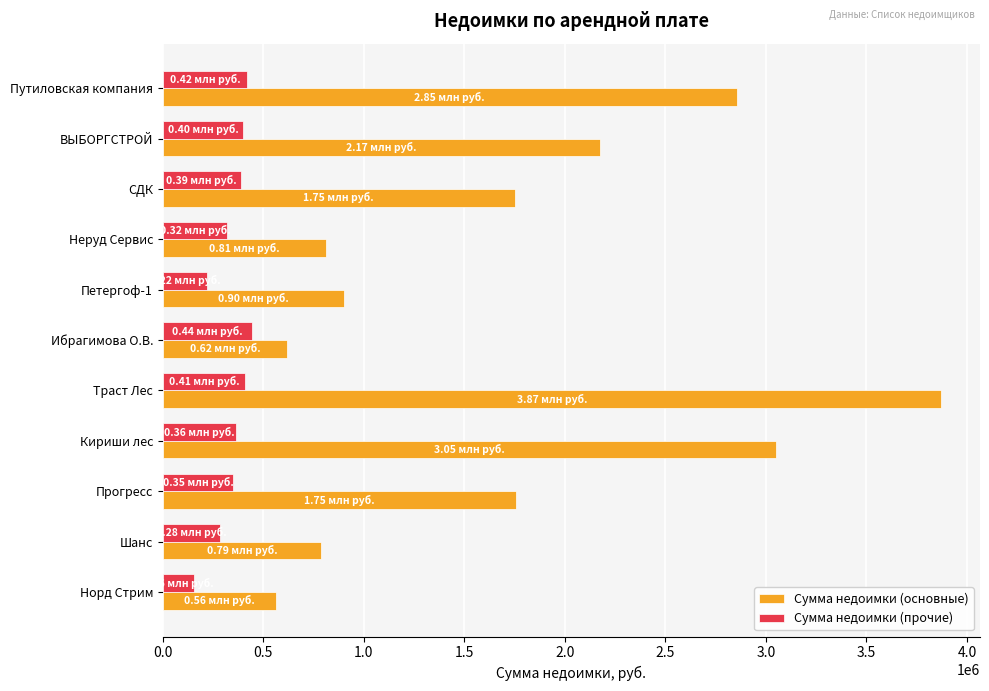

Is the value of Сумма недоимки (основные) at Прогресс greater than the value of Сумма недоимки (прочие) at Кириши лес?

Yes